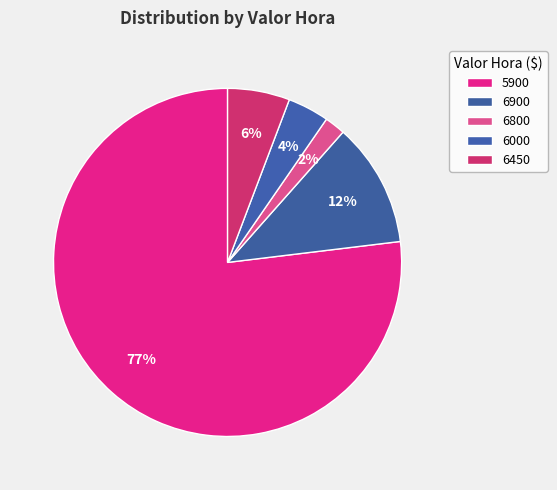

Count the number of slices in the pie.

5